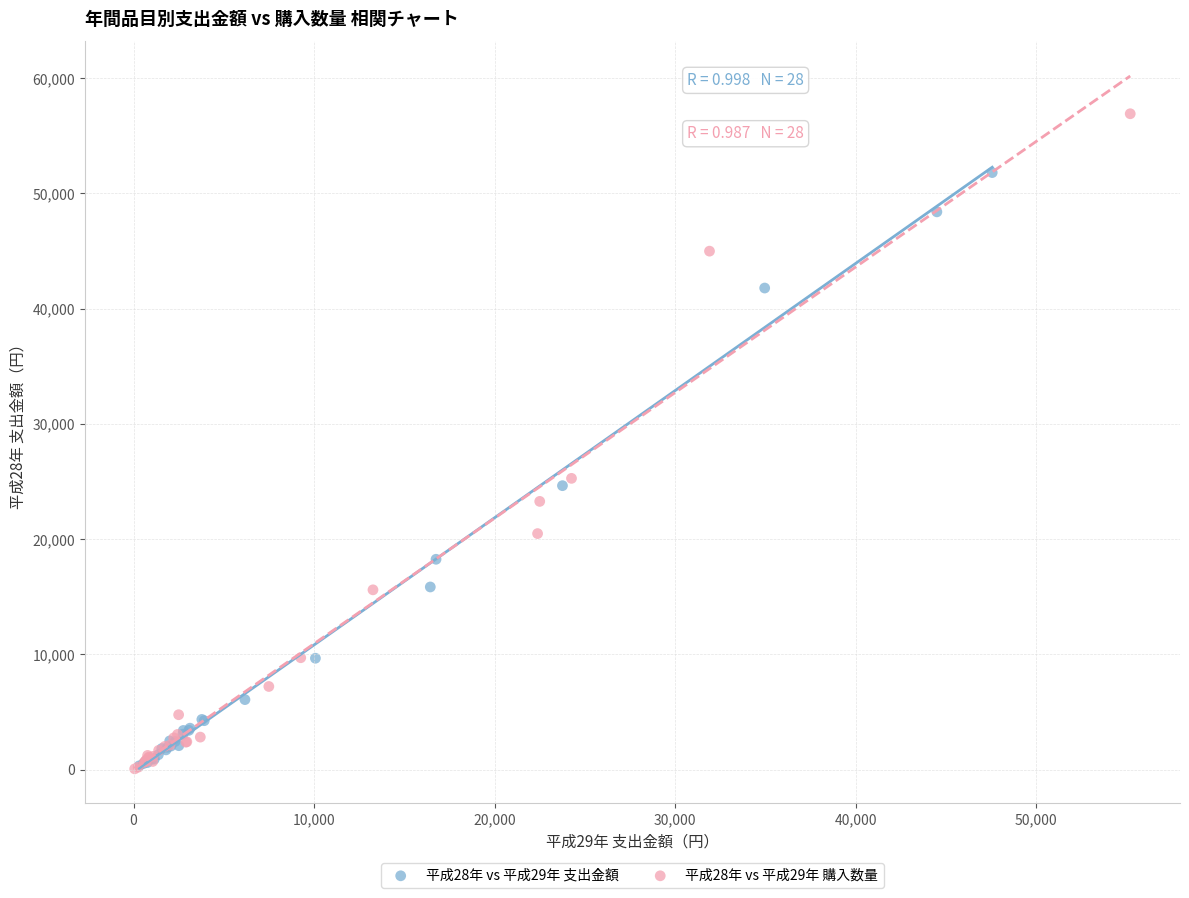

Which series has the largest Y range (max minus min)?

平成28年 vs 平成29年 購入数量